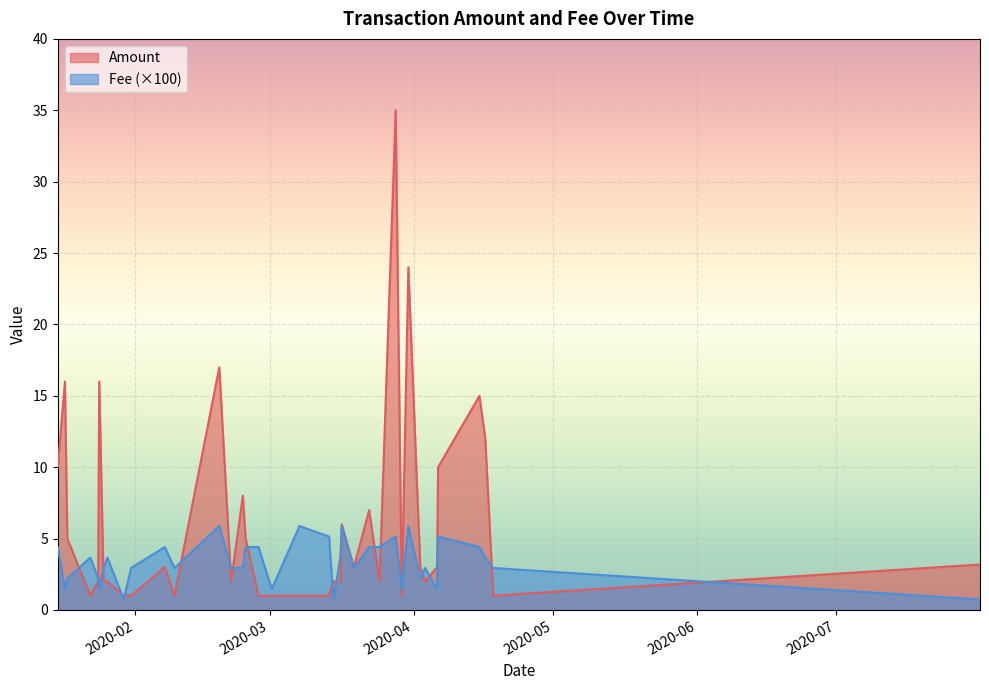

Which series has the largest range (max minus min)?

Amount